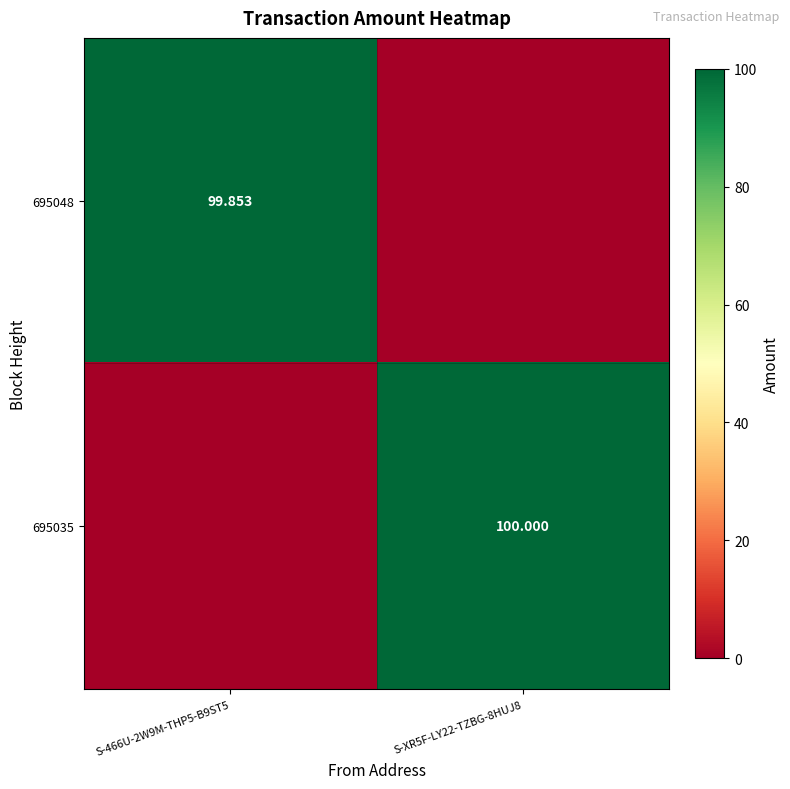

True or false: 695048 has a value of 99.9 at S-466U-2W9M-THP5-B9ST5.

True